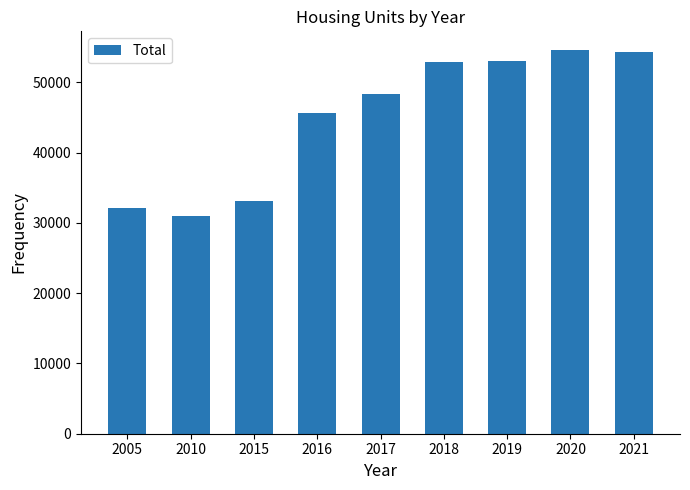

What is the difference between the maximum and minimum values?

23500